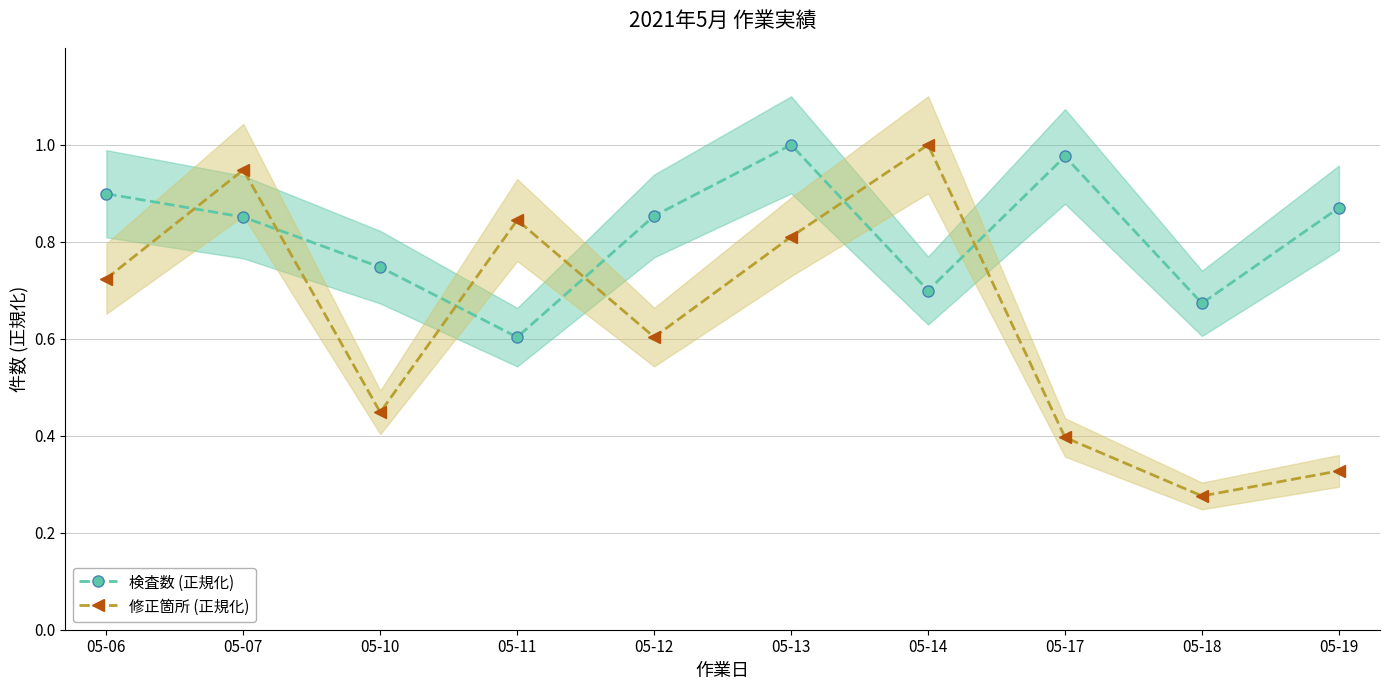

What are all the series names shown in the legend?

検査数 (正規化), 修正箇所 (正規化)